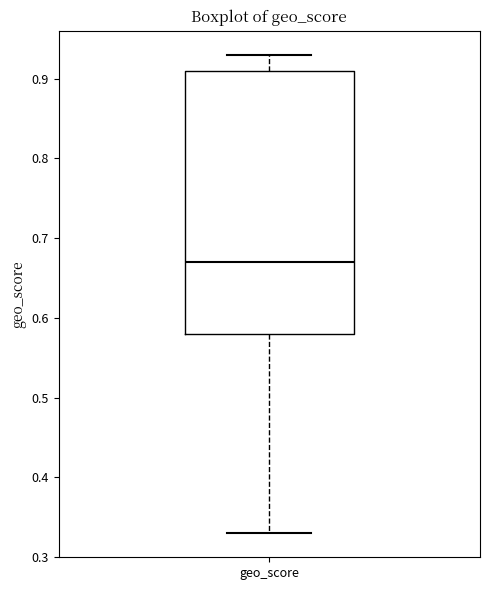

Read this box plot against the y-axis: the position of the median line, the range covered by the box, and the ends of both whiskers. The values are not printed on the chart, so give them approximately, as read against the axis.

median 0.67, box 0.58 to 0.91, whiskers 0.33 to 0.93